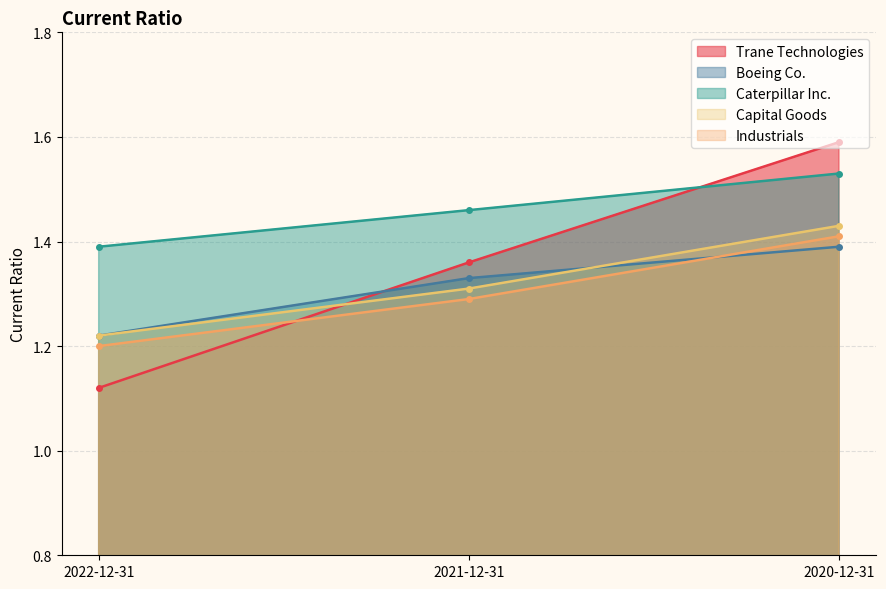

What position from the left is 2021-12-31?

2